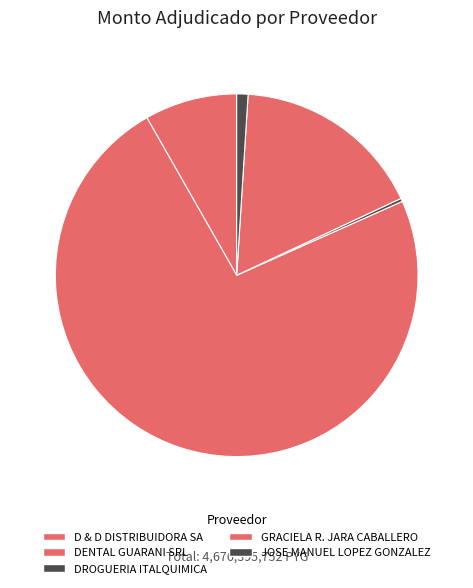

What is the largest slice in the pie chart?

DENTAL GUARANI SRL